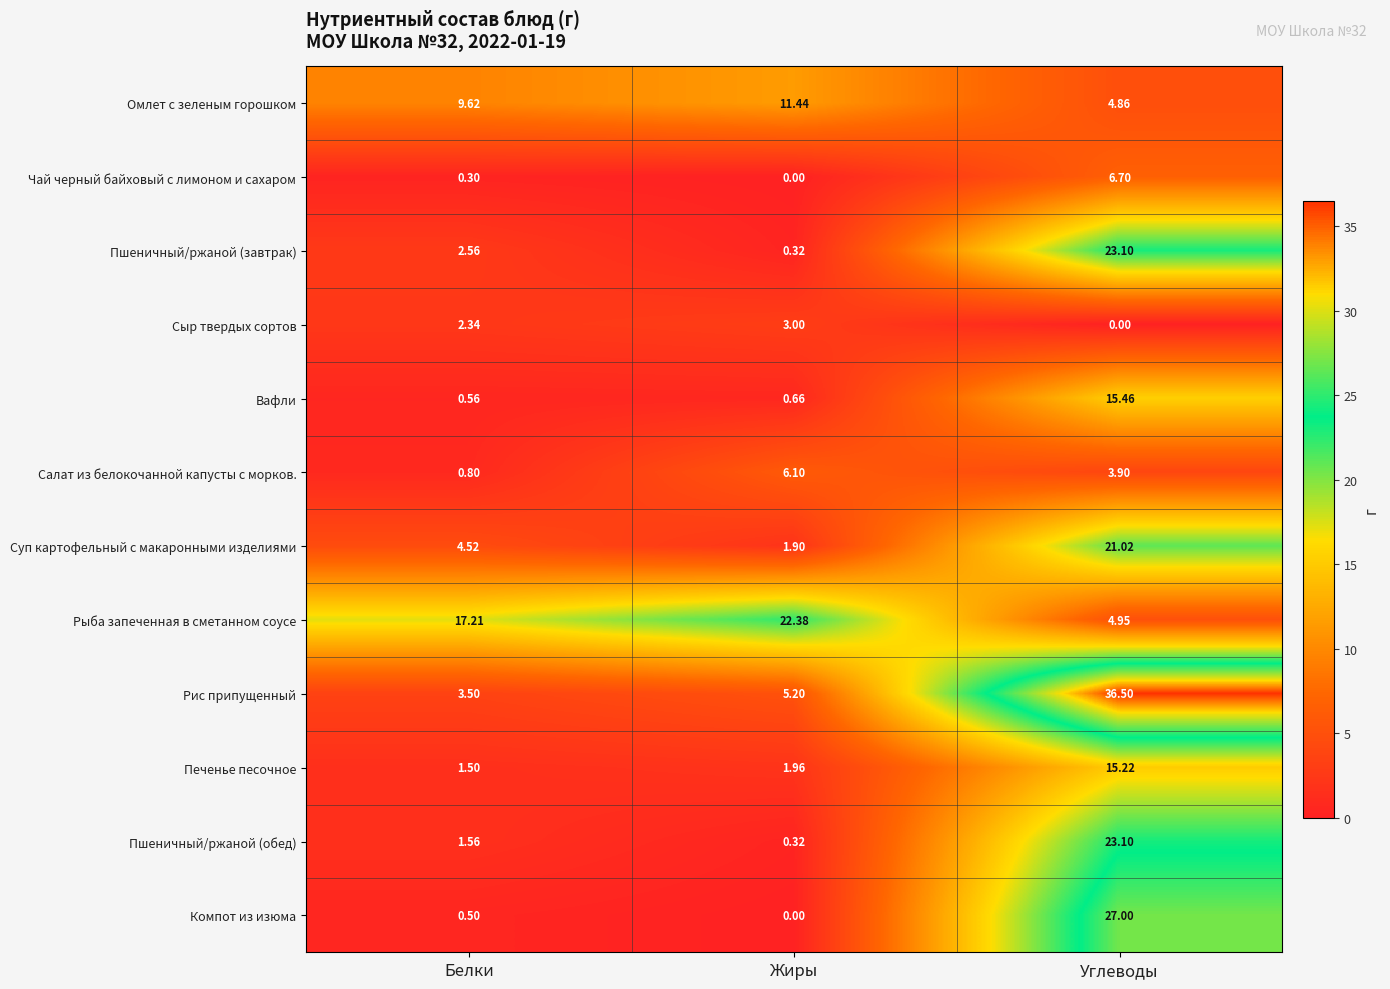

How many data points does each series have?

3